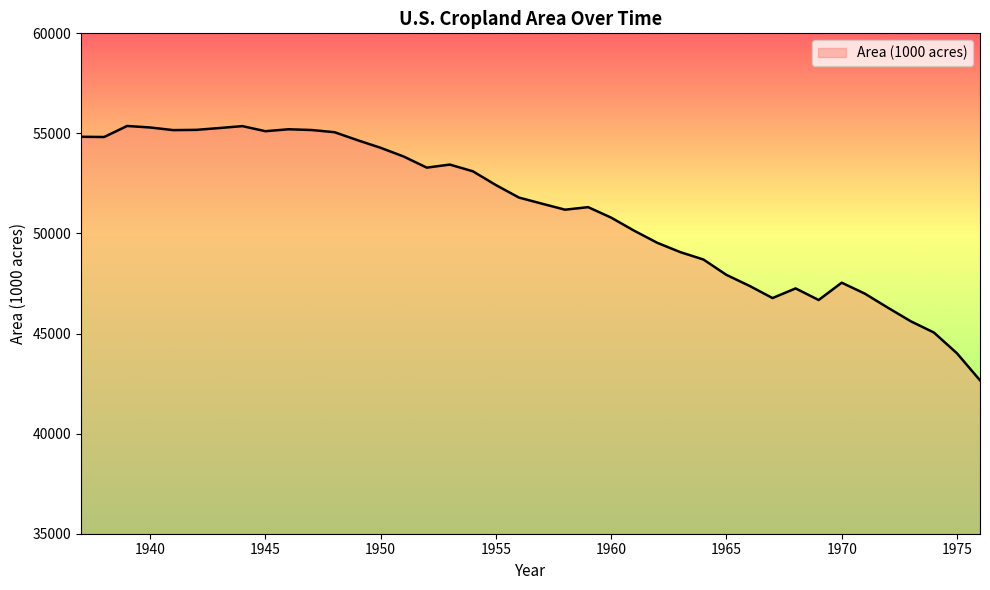

What is the average value?

51128